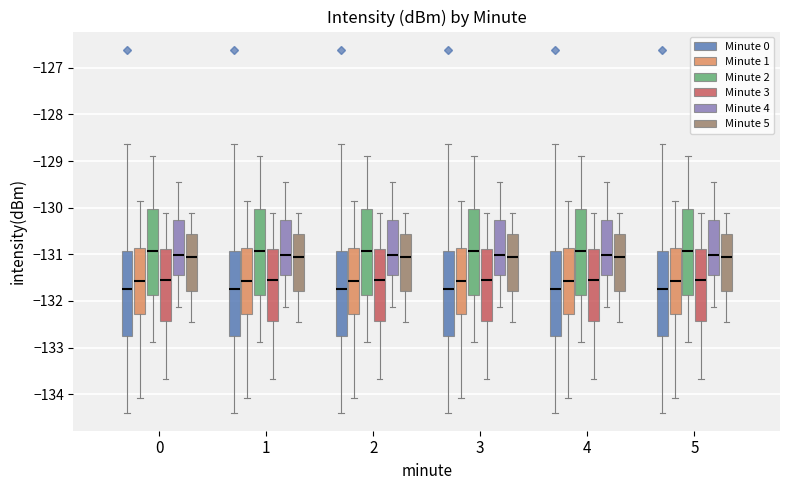

Where does the lower whisker of the box for 0 (Minute 4) end on the y-axis? The values are not printed on the chart, so give them approximately, as read against the axis.

-132.1